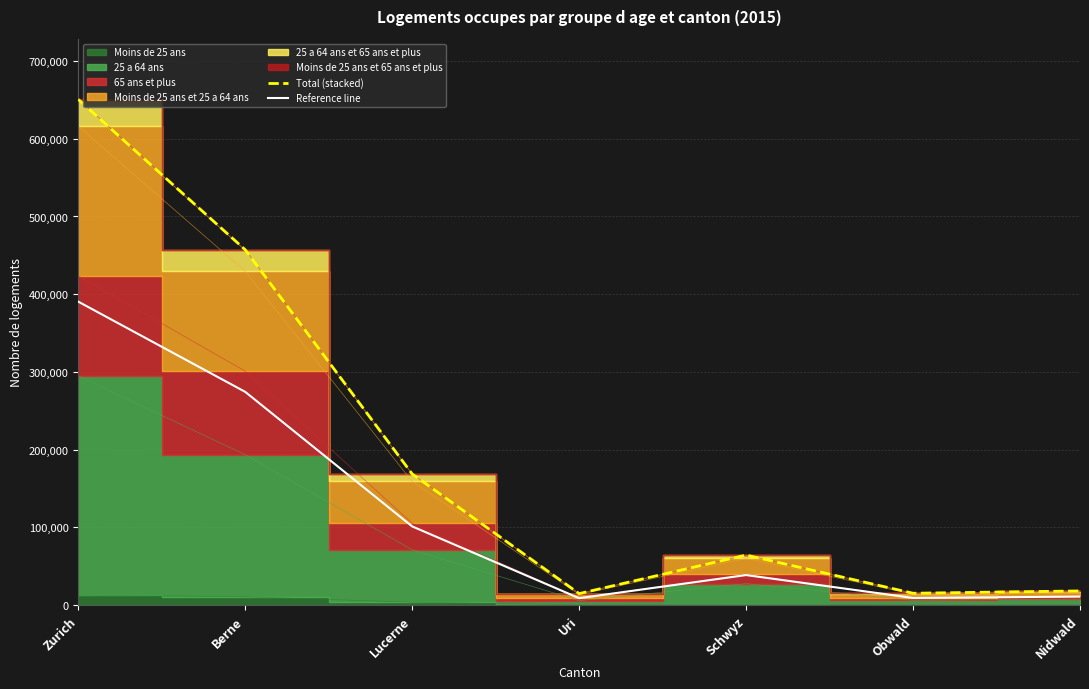

True or false: Total (stacked) has a value of 15161.0 at Obwald.

True